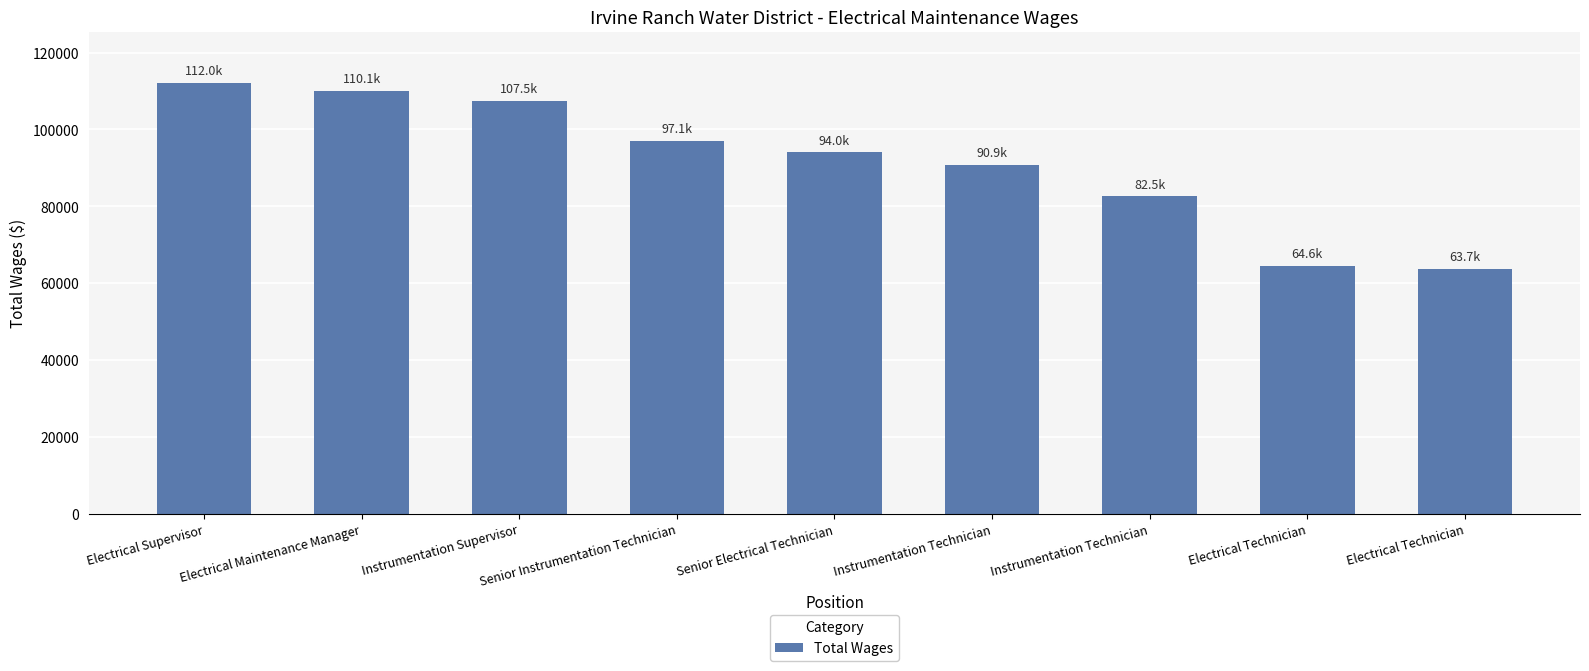

How many bars are there in total?

9